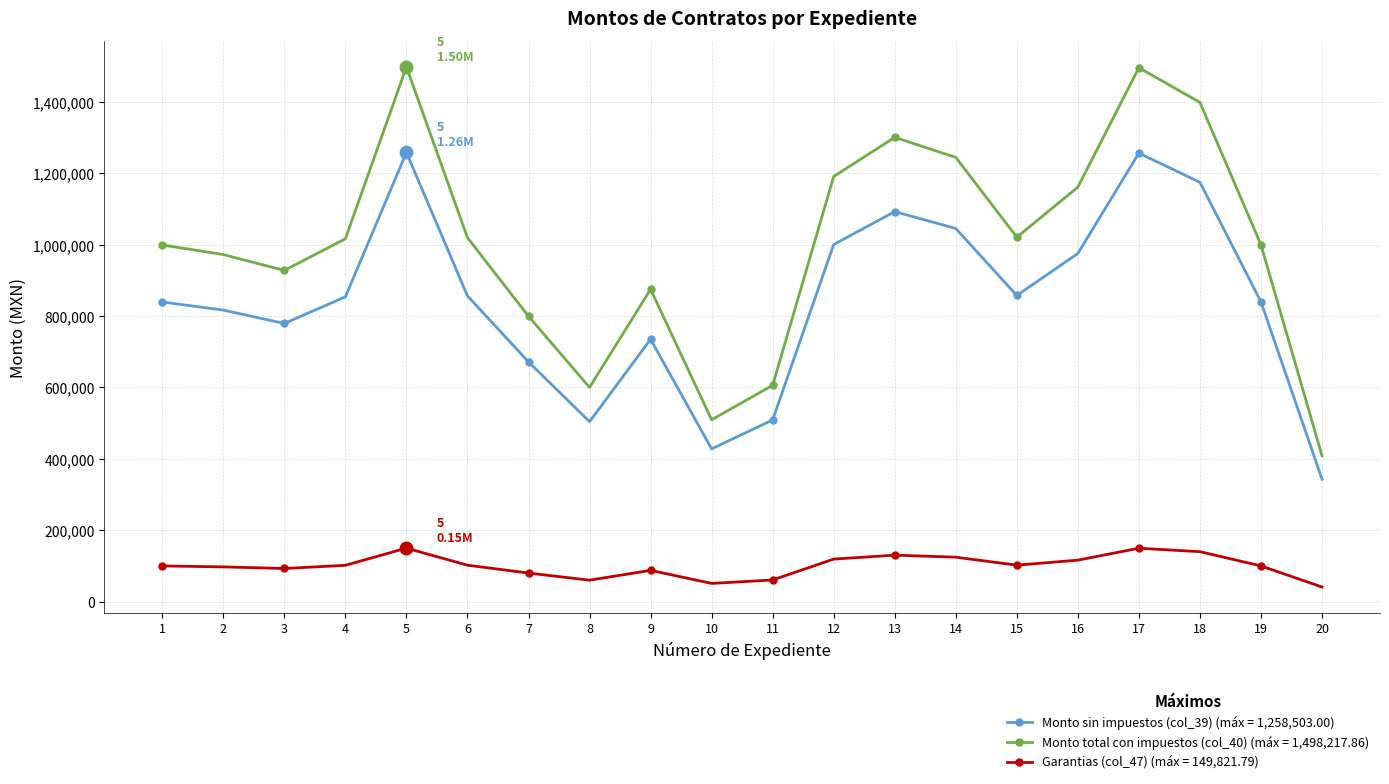

What is the smallest value displayed?

40850.0